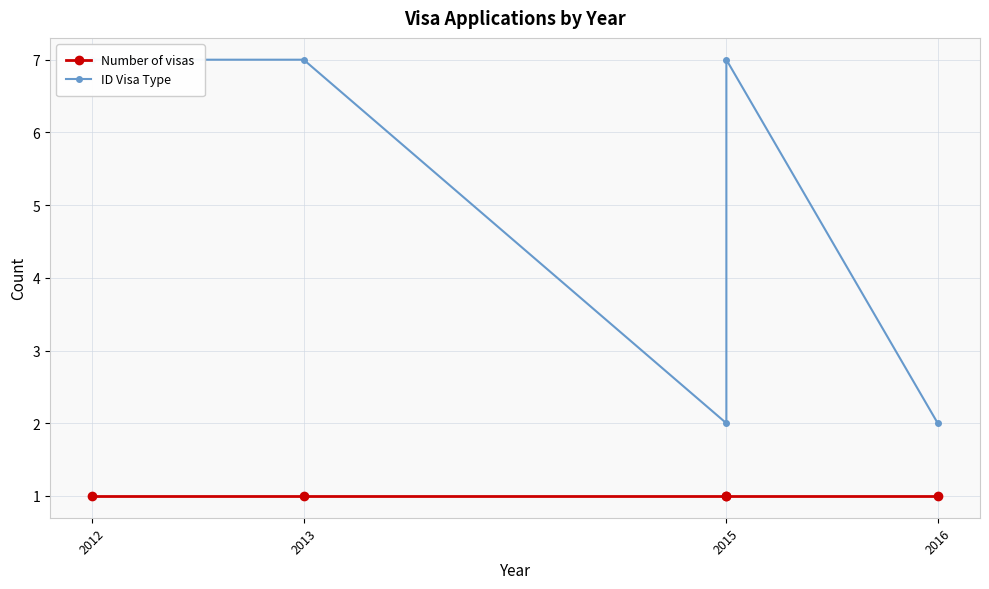

True or false: Number of visas has a value of 1 at 2015.

True